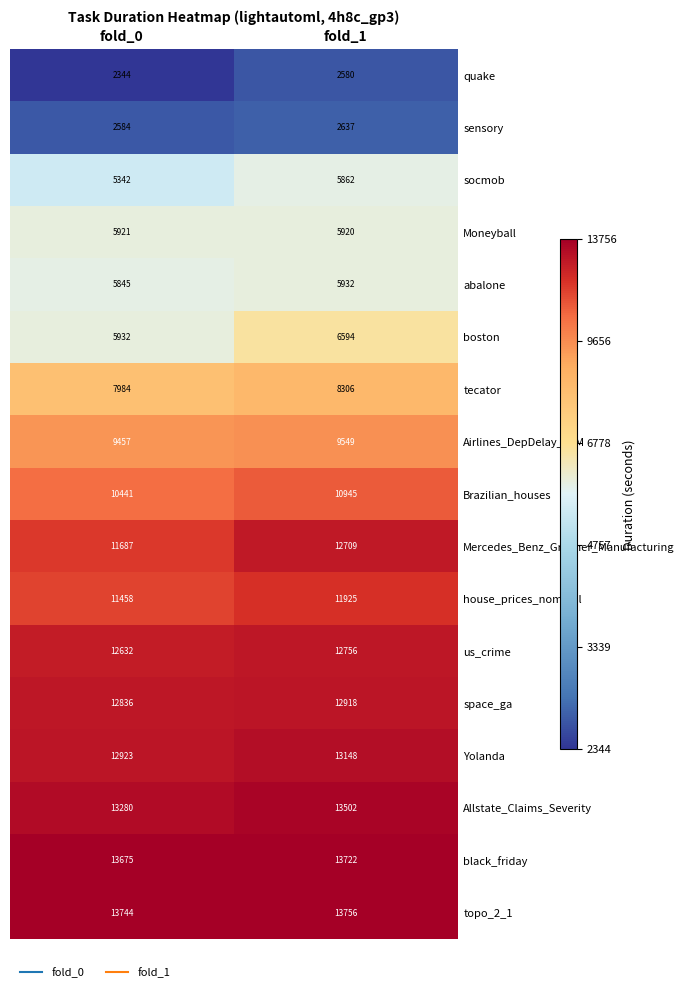

What is the sum of the socmob values at fold_0 and fold_1?

11204